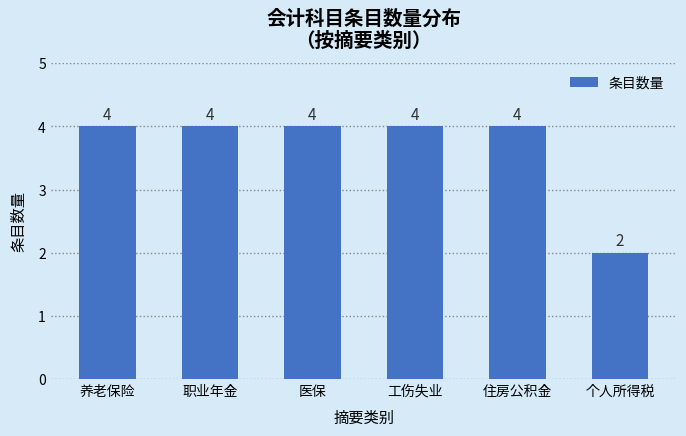

Reading left to right, what are all the values shown in this chart?

养老保险=4	职业年金=4	医保=4	工伤失业=4	住房公积金=4	个人所得税=2